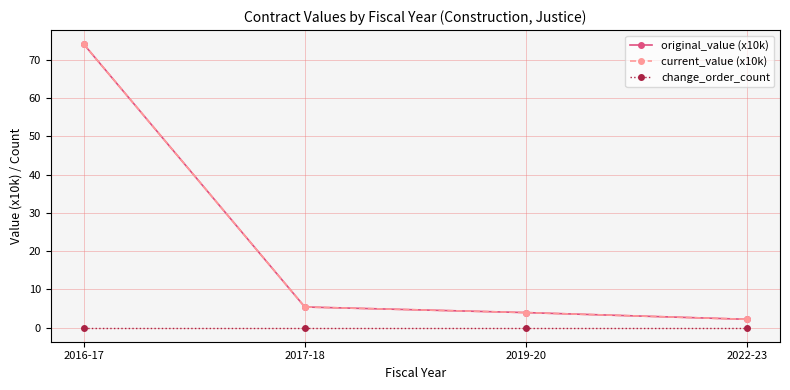

What is the sum of all current_value (x10k) values?

85.5